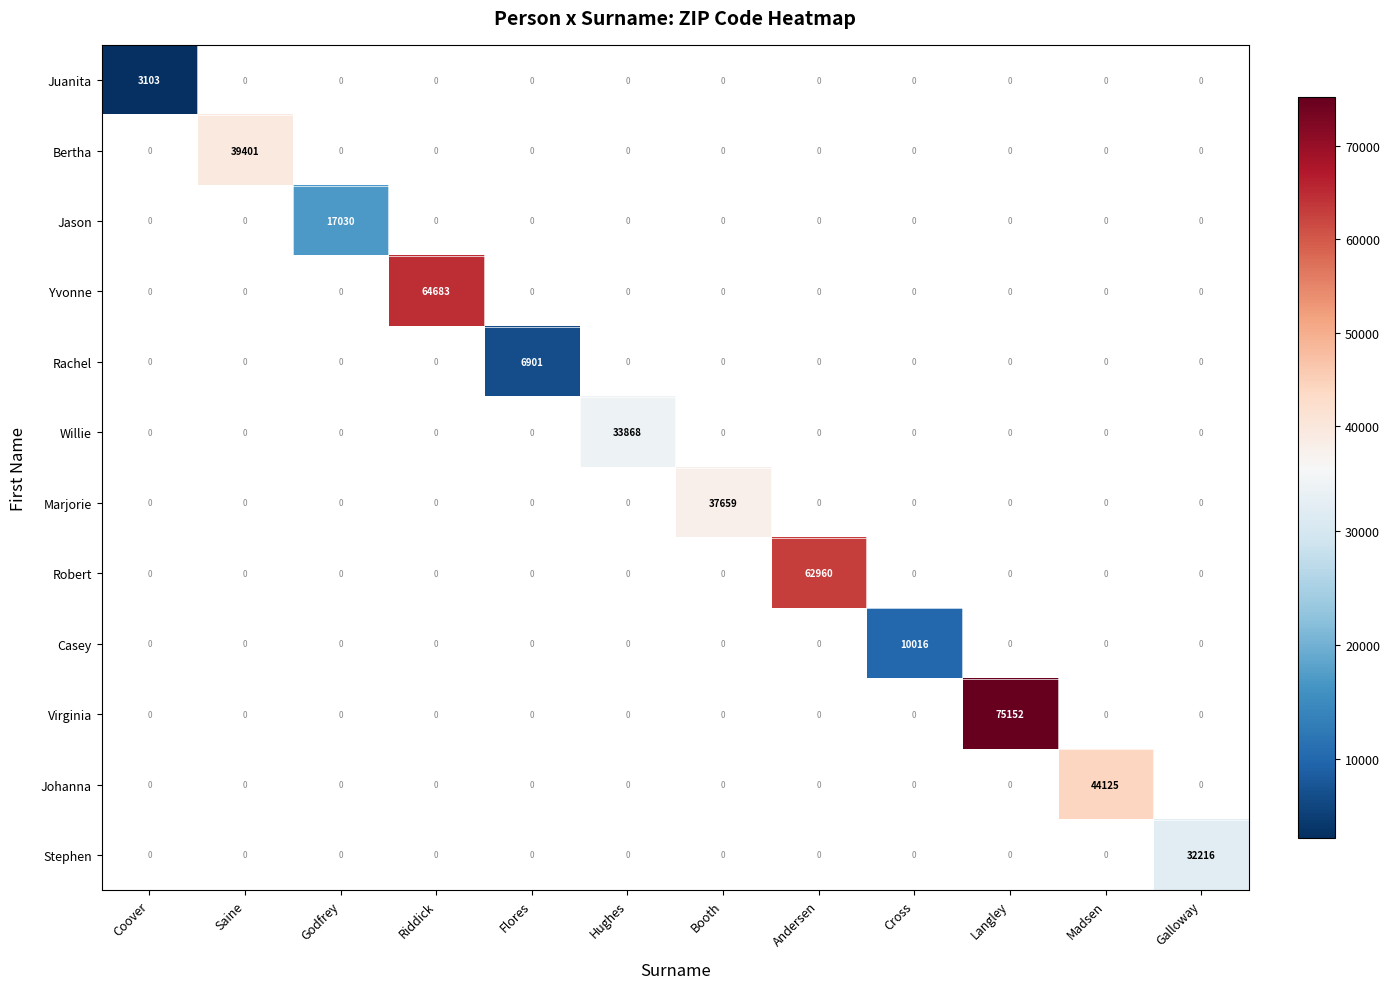

What is the difference between the maximum and second lowest values in the Virginia series?

75152